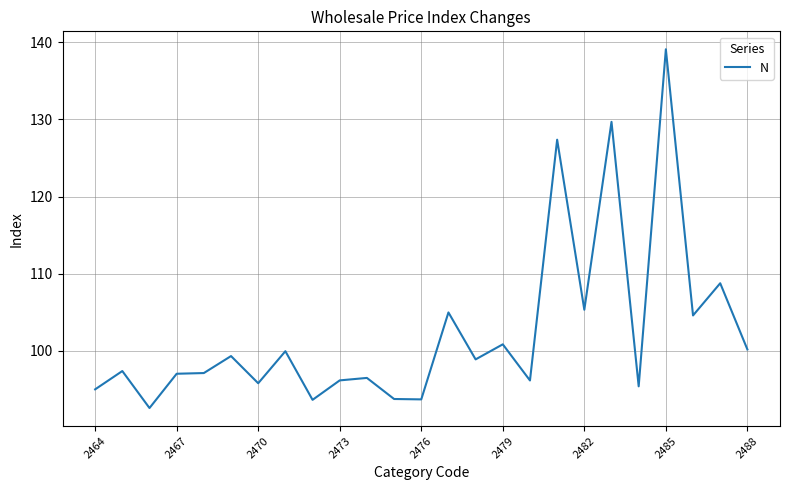

What is the difference between the maximum and minimum values?

46.5